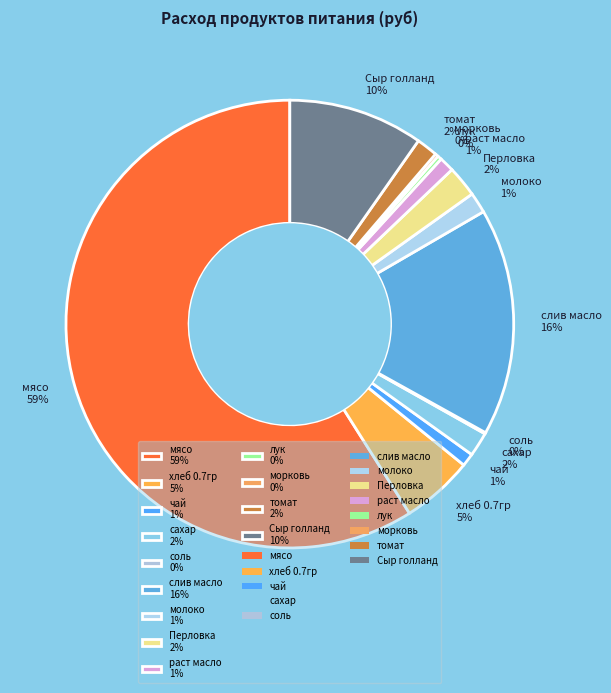

True or false: хлеб 0.7гр 5% accounts for 1% of the total.

False